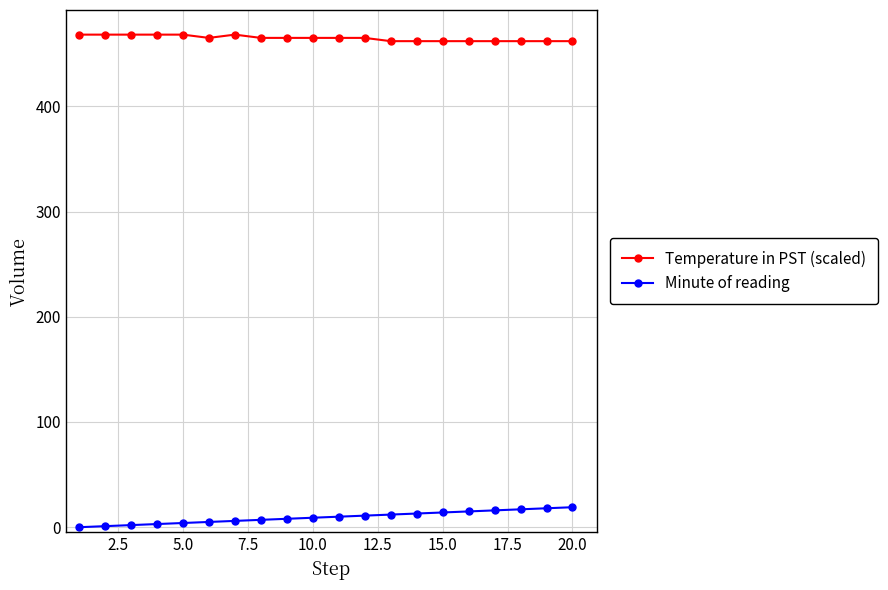

List the series in order of their peak value, highest first.

Temperature in PST (scaled), Minute of reading